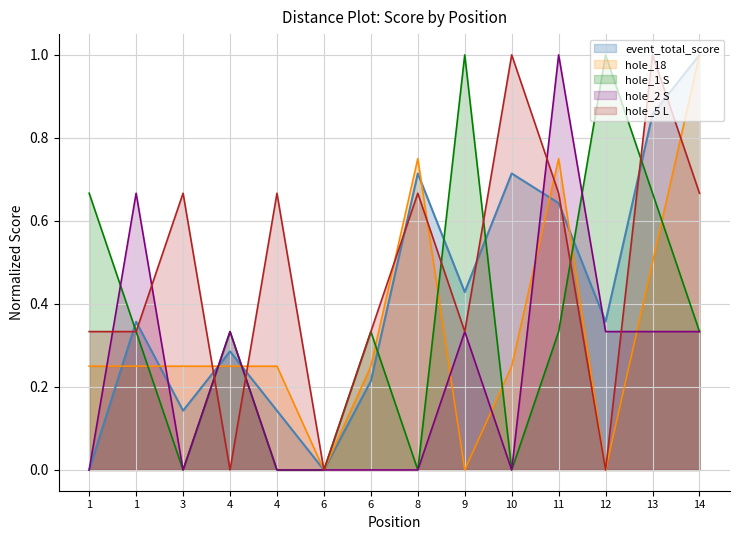

Where do event_total_score and hole_18 first cross each other?

1 and 1